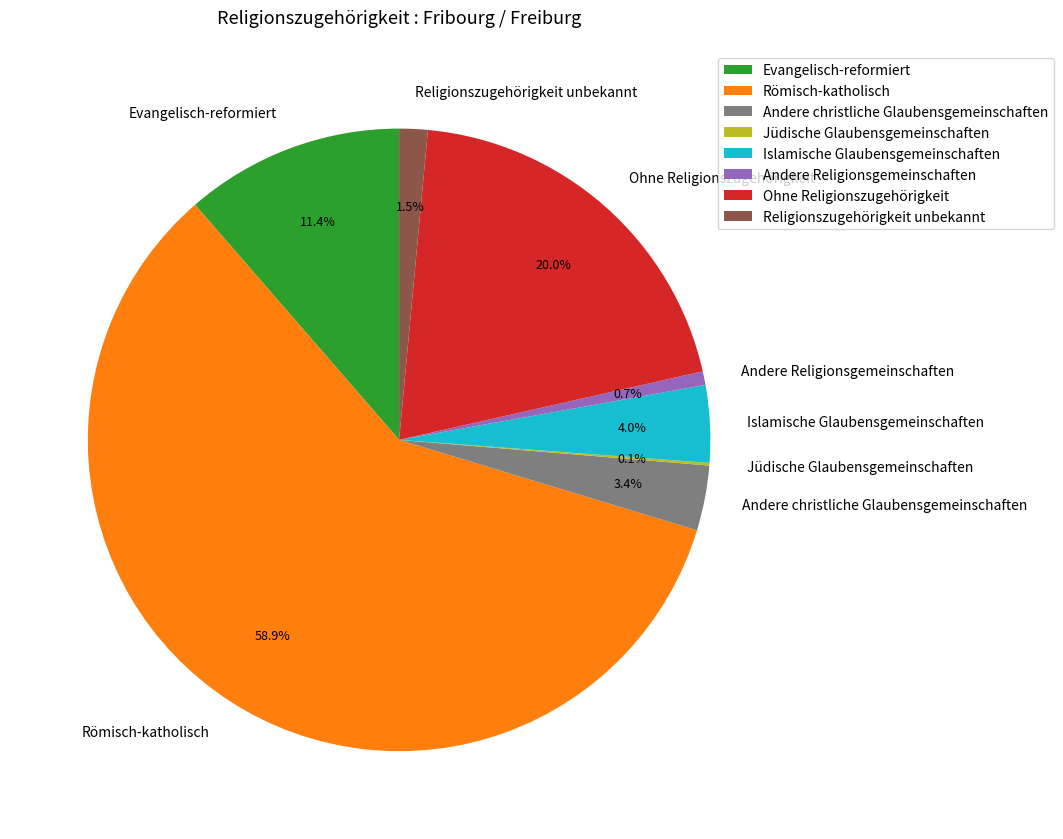

What is the total percentage of Andere Religionsgemeinschaften and Römisch-katholisch?

59.6%